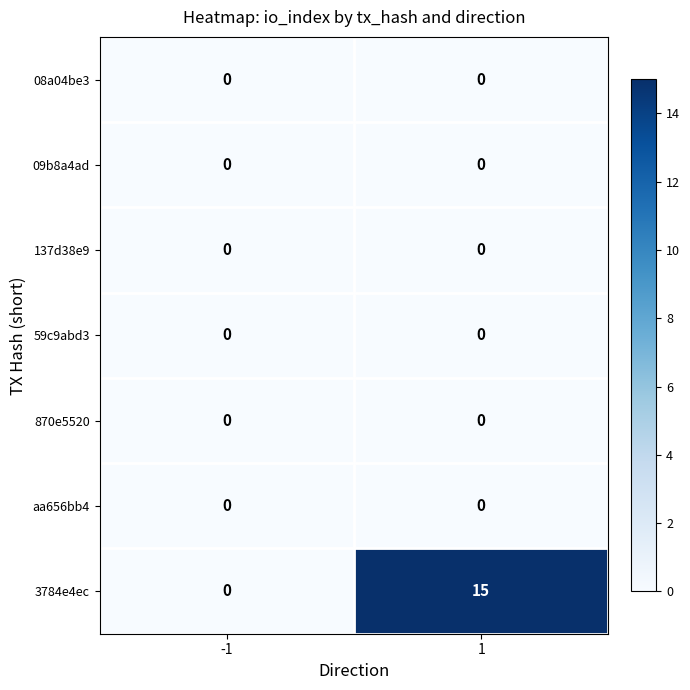

Reading right to left, transcribe all the data shown in this chart.

08a04be3: 0	0
09b8a4ad: 0	0
137d38e9: 0	0
59c9abd3: 0	0
870e5520: 0	0
aa656bb4: 0	0
3784e4ec: 15	0